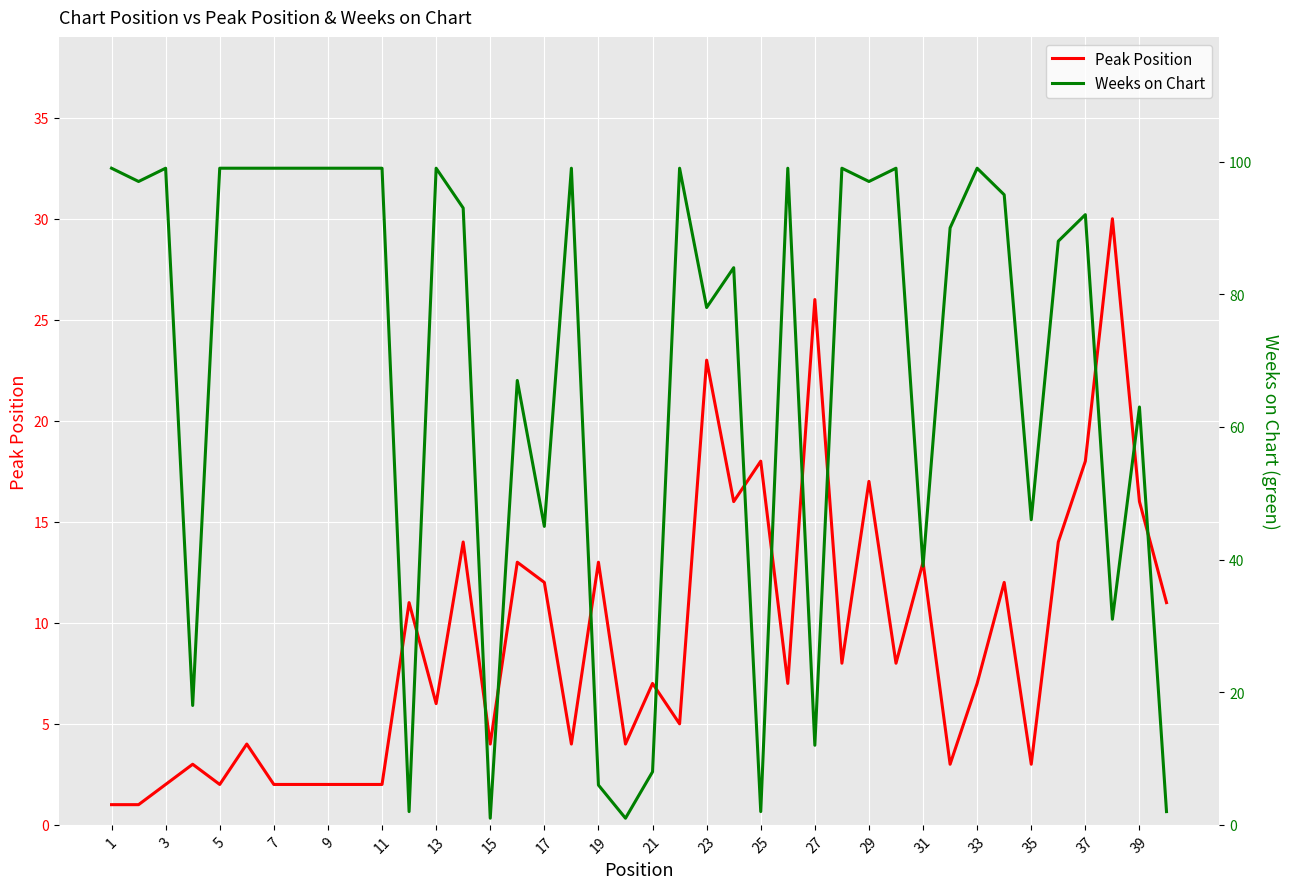

What is the average value of the Weeks on Chart series?

69